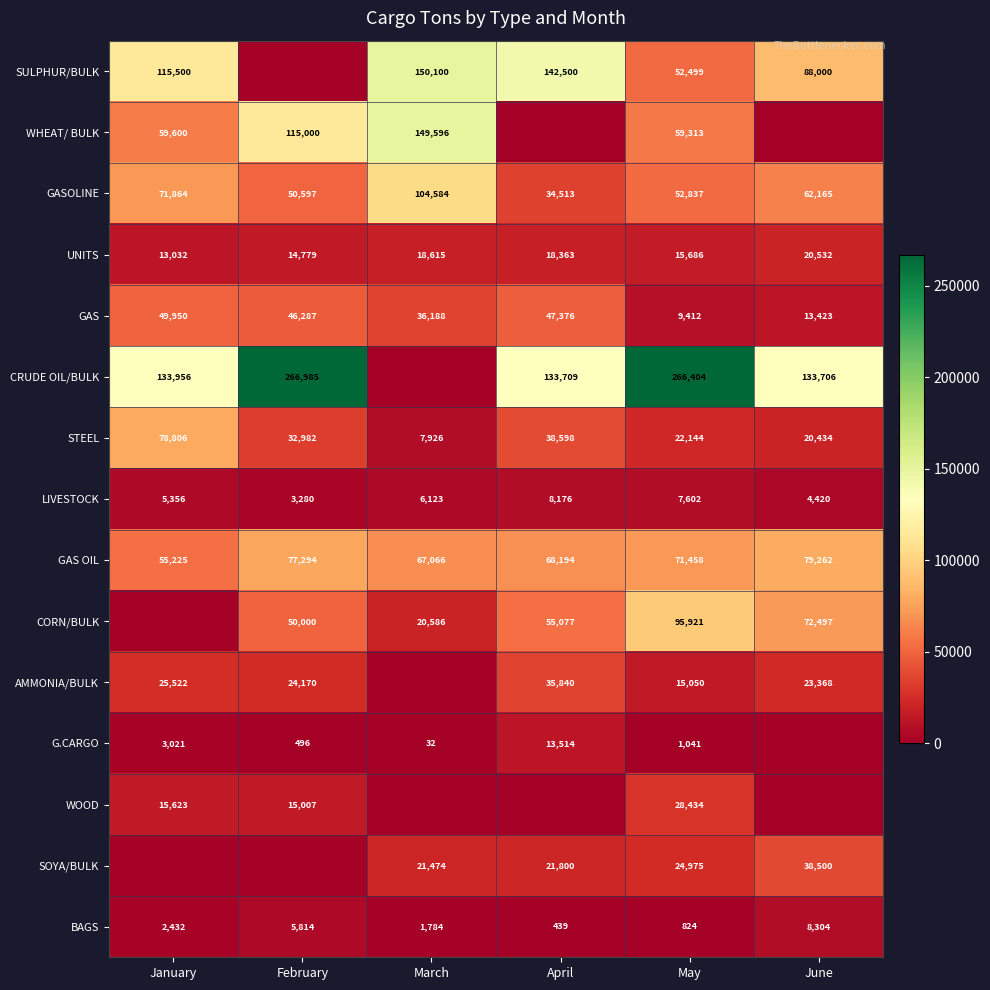

At how many categories does at least one series exceed 184249?

2